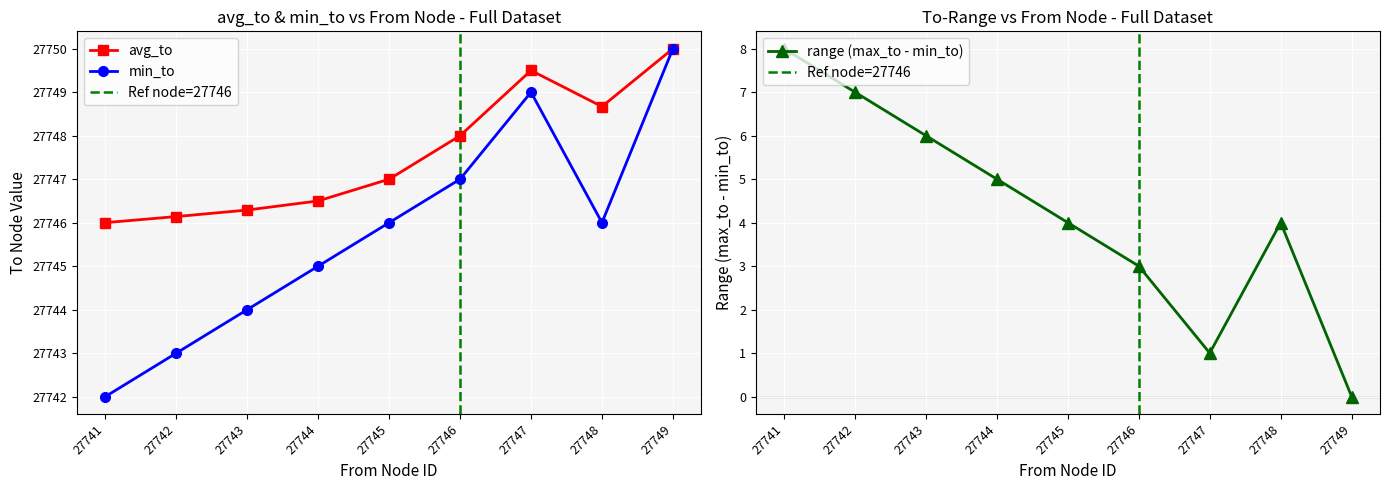

True or false: min_to has more than 2 interior local peaks.

False